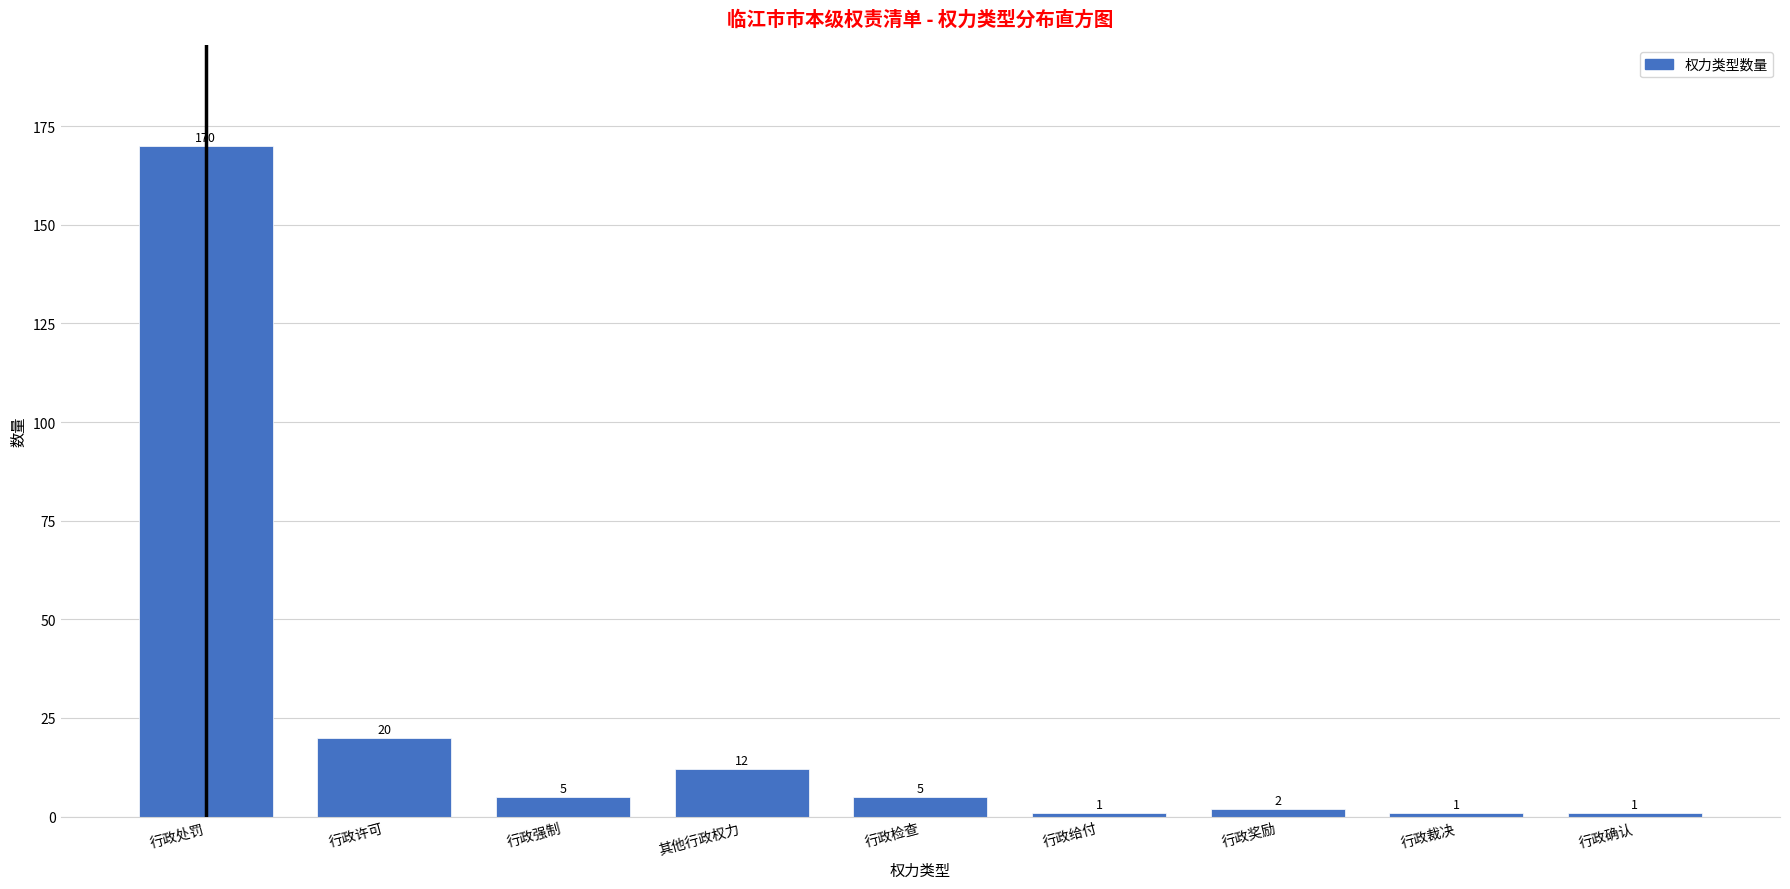

Reading left to right, extract all data points from this chart.

170	20	5	12	5	1	2	1	1